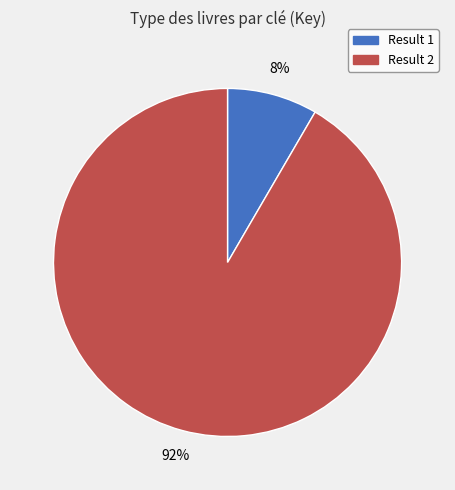

Is there a majority slice in this chart?

Yes